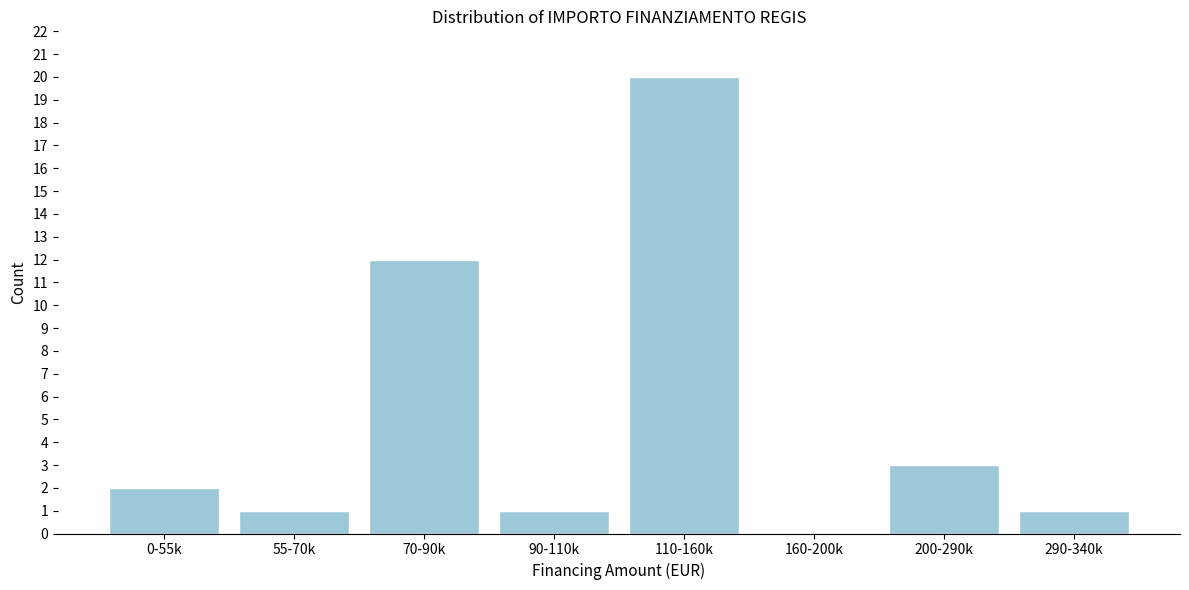

Reading left to right, transcribe all the data shown in this chart.

0-55k=2	55-70k=1	70-90k=12	90-110k=1	110-160k=20	160-200k=0	200-290k=3	290-340k=1